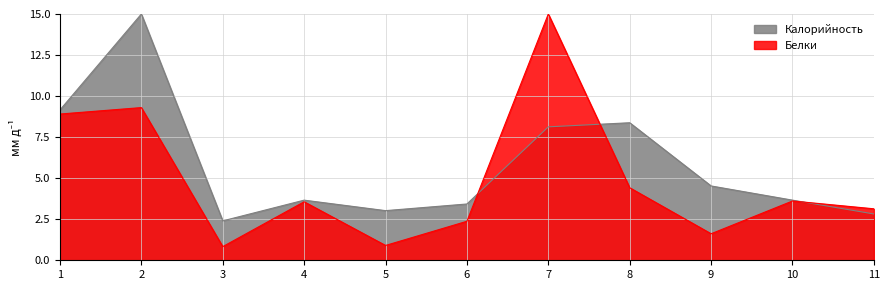

What is the minimum value shown in the chart?

0.8